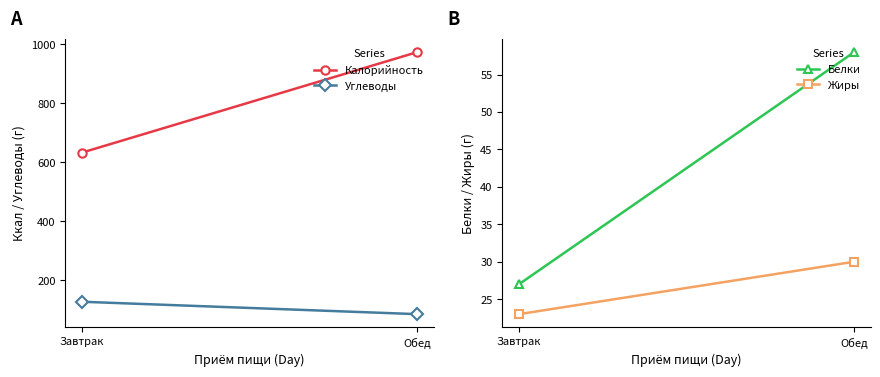

What is the highest value of the Жиры series?

30